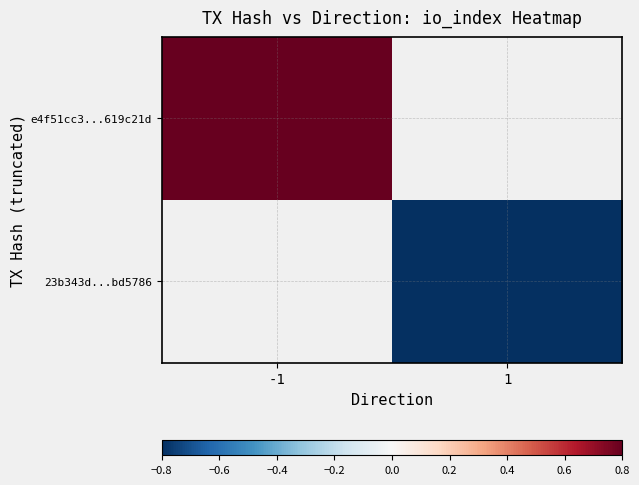

At -1, list the series in order from largest to smallest.

e4f51cc3...619c21d, 23b343d...bd5786